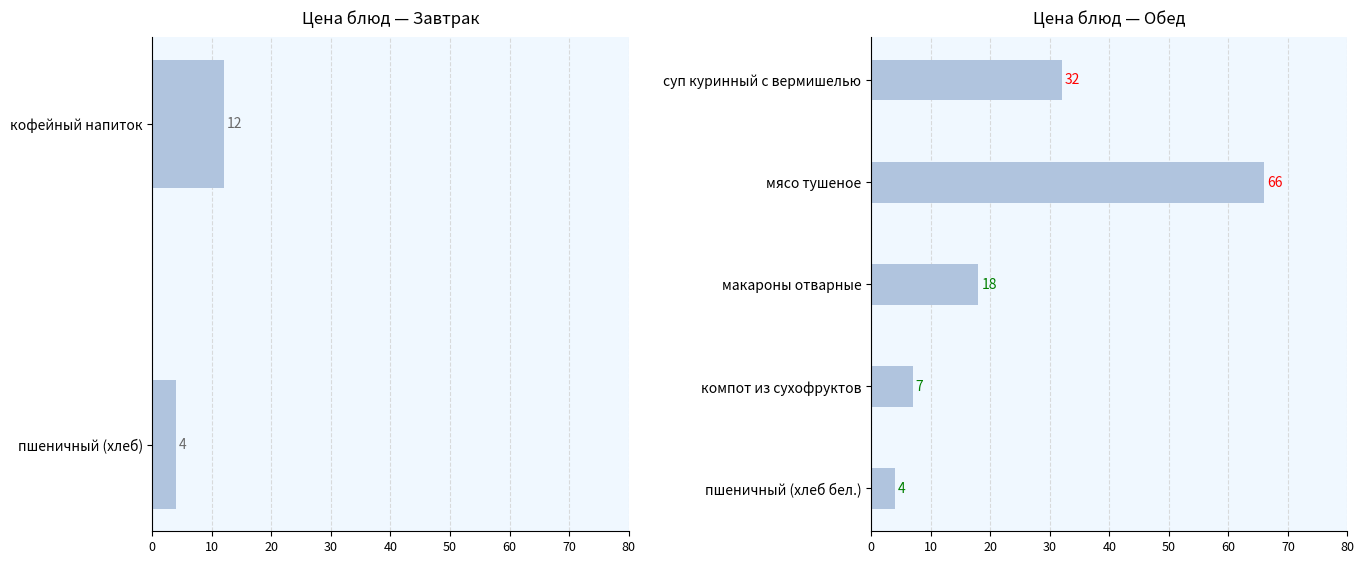

Reading left to right, what are all the values shown in this chart?

кофейный напиток=12	пшеничный (хлеб)=4	суп куринный с вермишелью=32	мясо тушеное=66	макароны отварные=18	компот из сухофруктов=7	пшеничный (хлеб бел.)=4